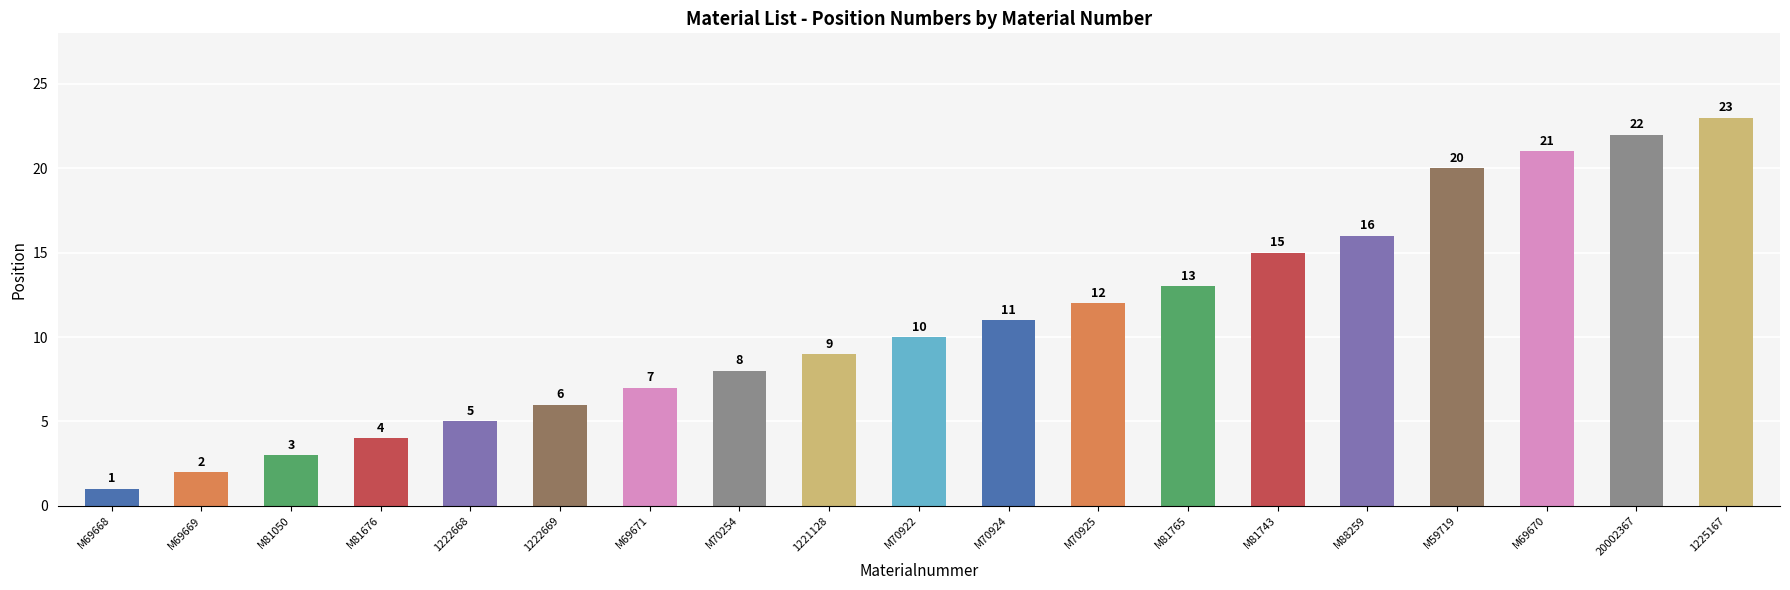

What is the label of the 8th bar from the right?

M70925